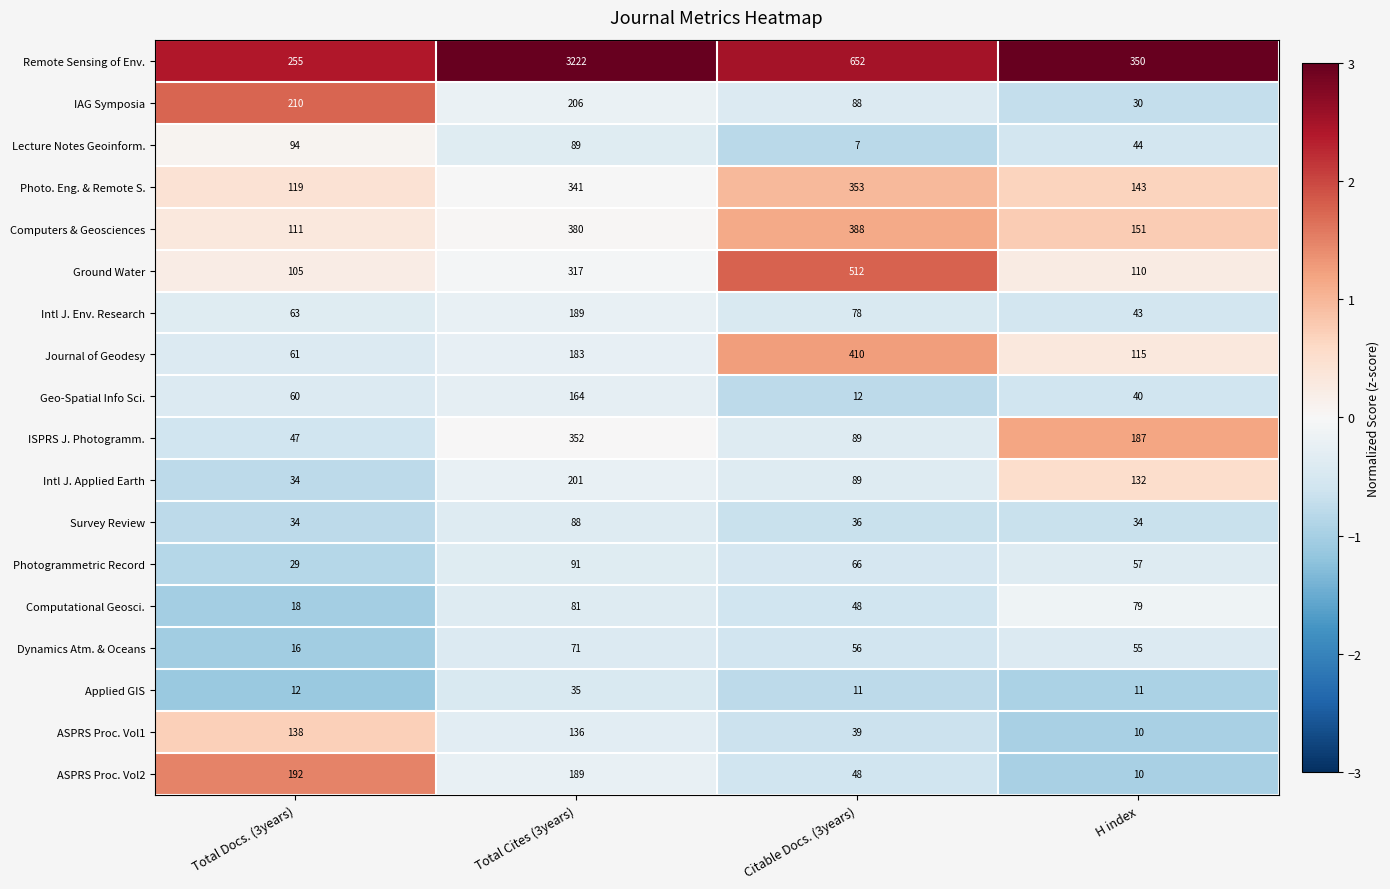

What is the spread (max minus min) of values at H index?

340